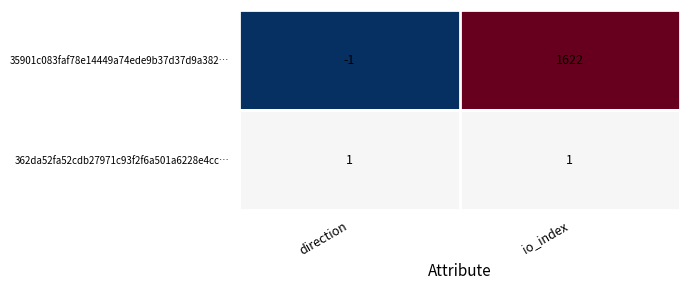

Which series has the largest total across all categories?

35901c083faf78e14449a74ede9b37d37d9a382…